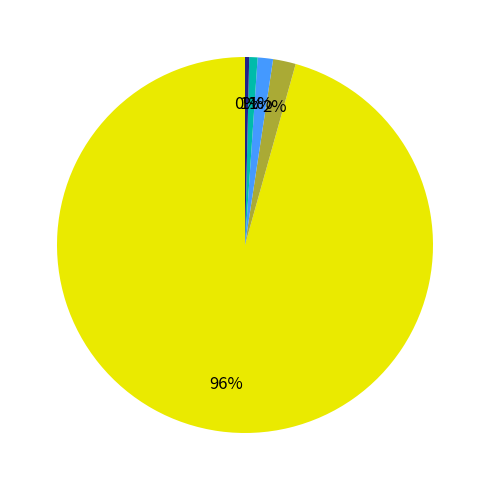

Does any single category account for the majority?

Yes